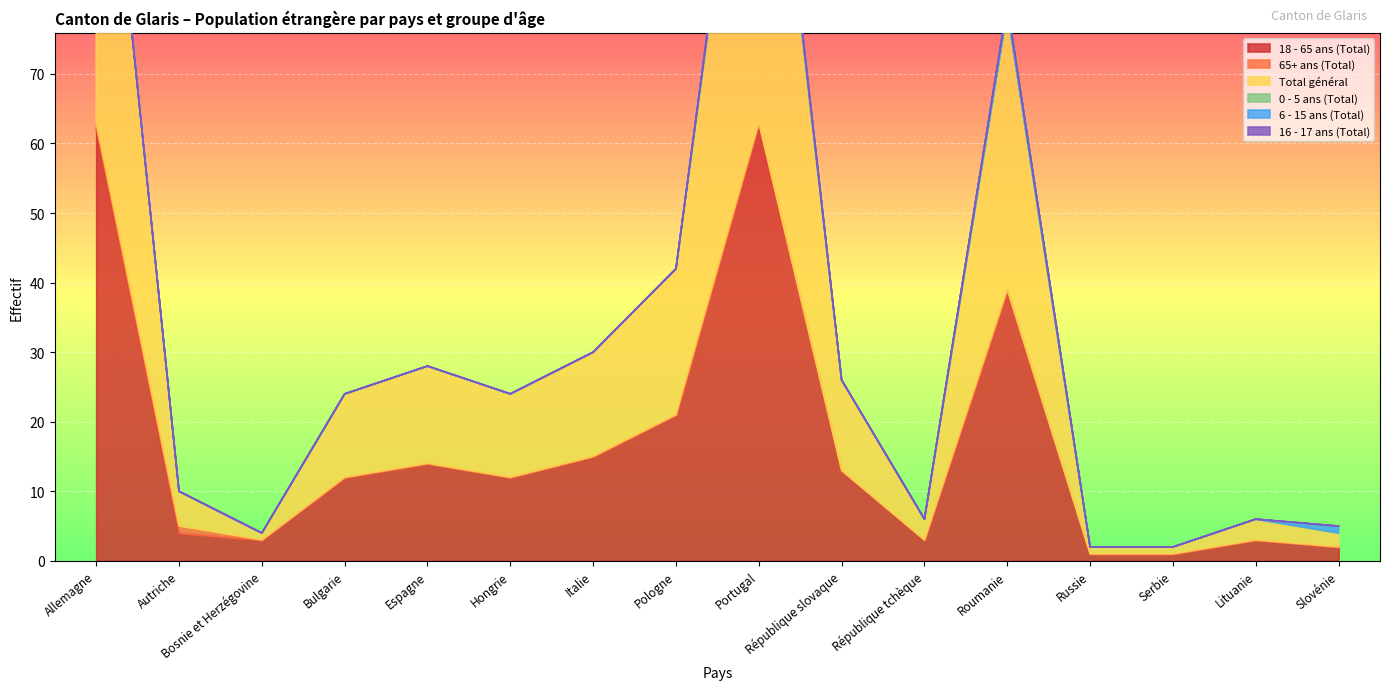

In 6 - 15 ans (Total), how many points are higher than both neighbors (excluding endpoints)?

1